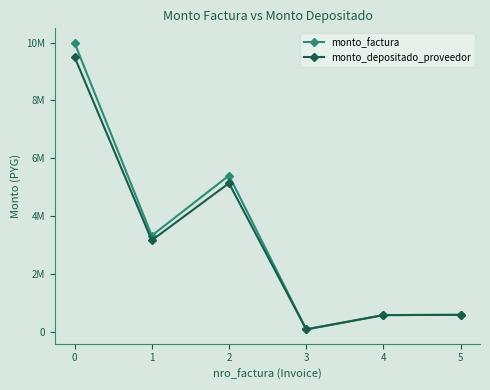

Between 4 and 5, which series saw the biggest shift?

monto_factura